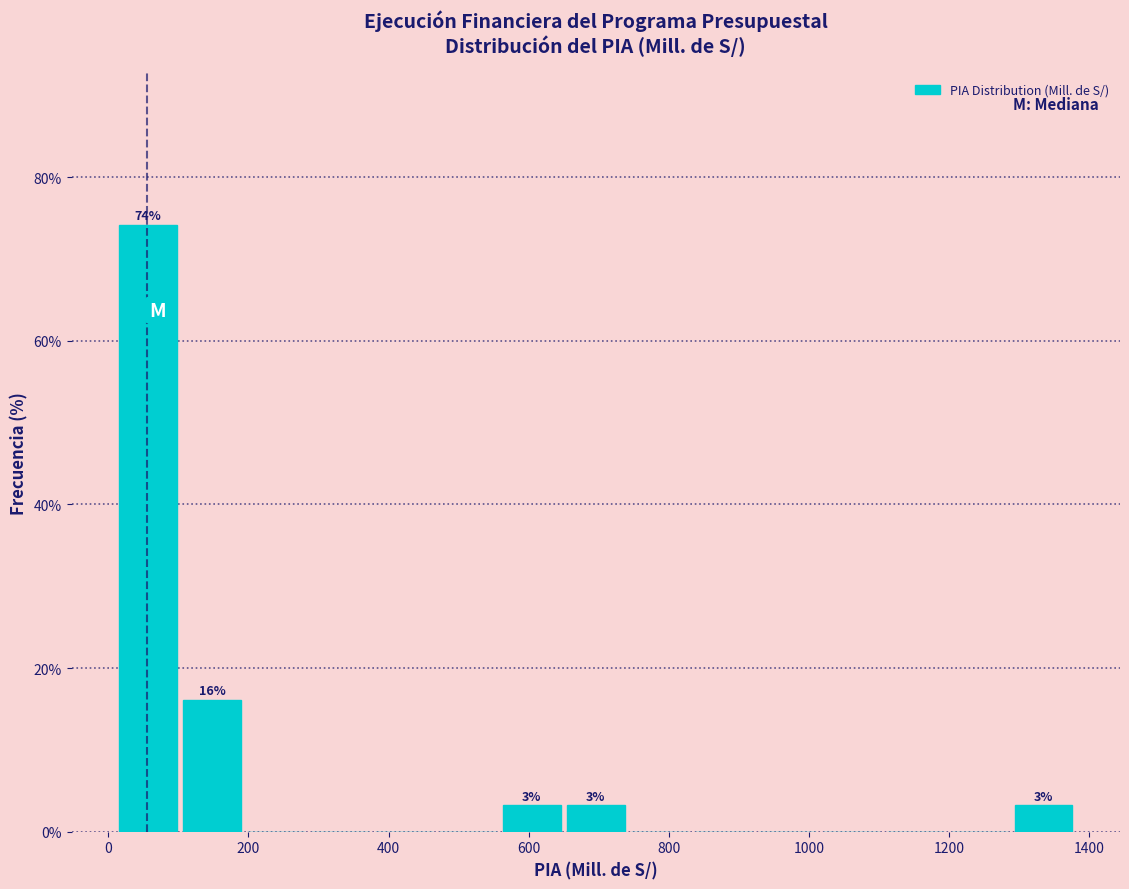

Over which range of the x-axis is the bar tallest?

20 to 100